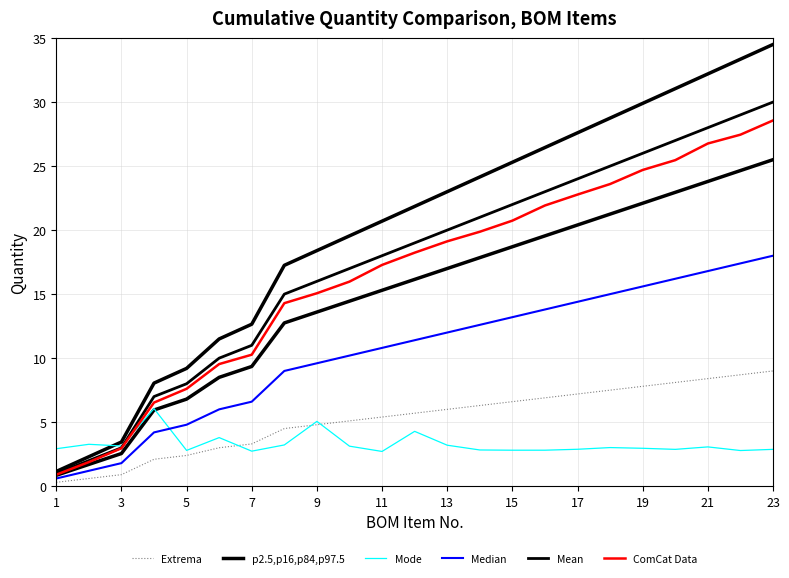

What is the total value across all series at 3?

11.3